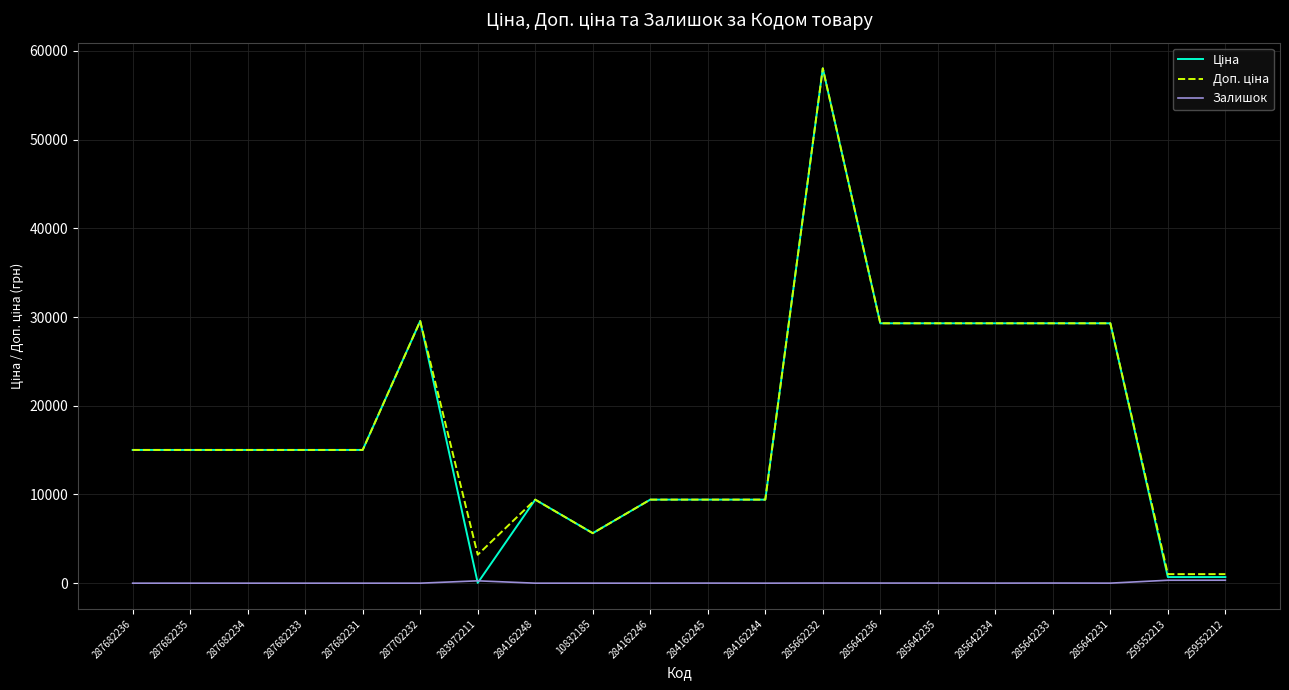

What is the total value across all series at 287682231?

30038.4